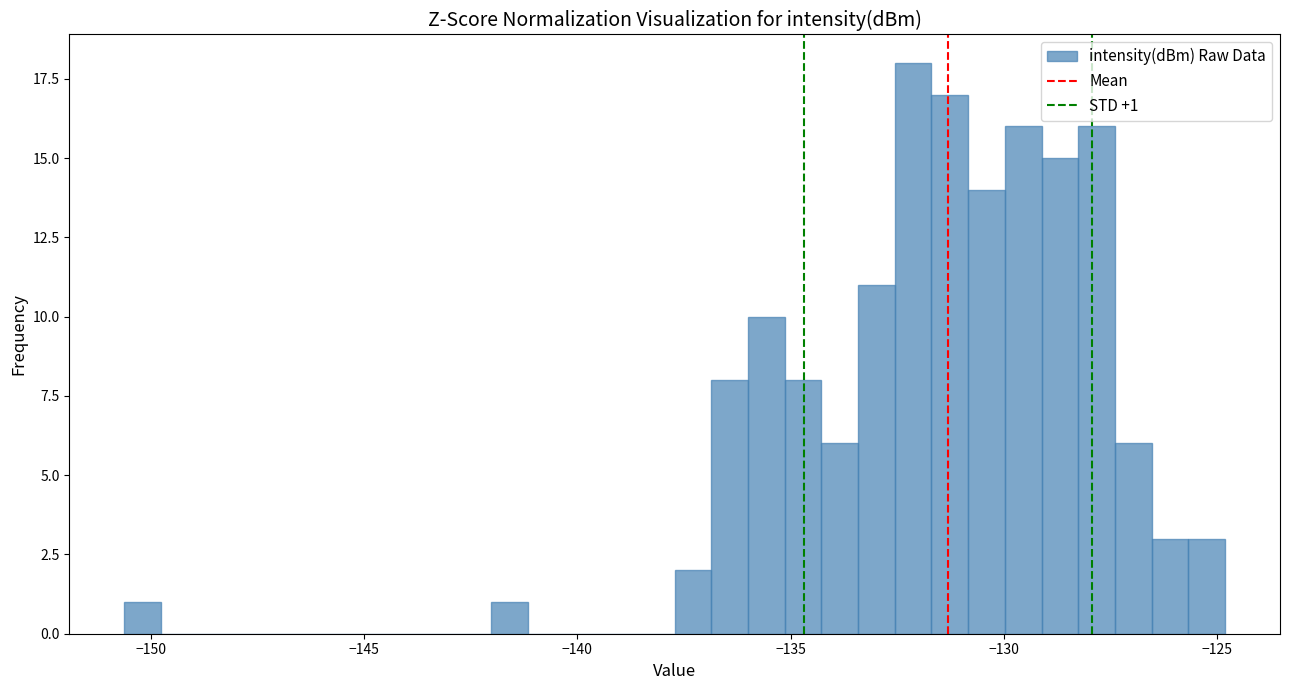

Around what value on the x-axis is the tallest bar? Give the approximate position of its centre, as read against the axis.

-132.0